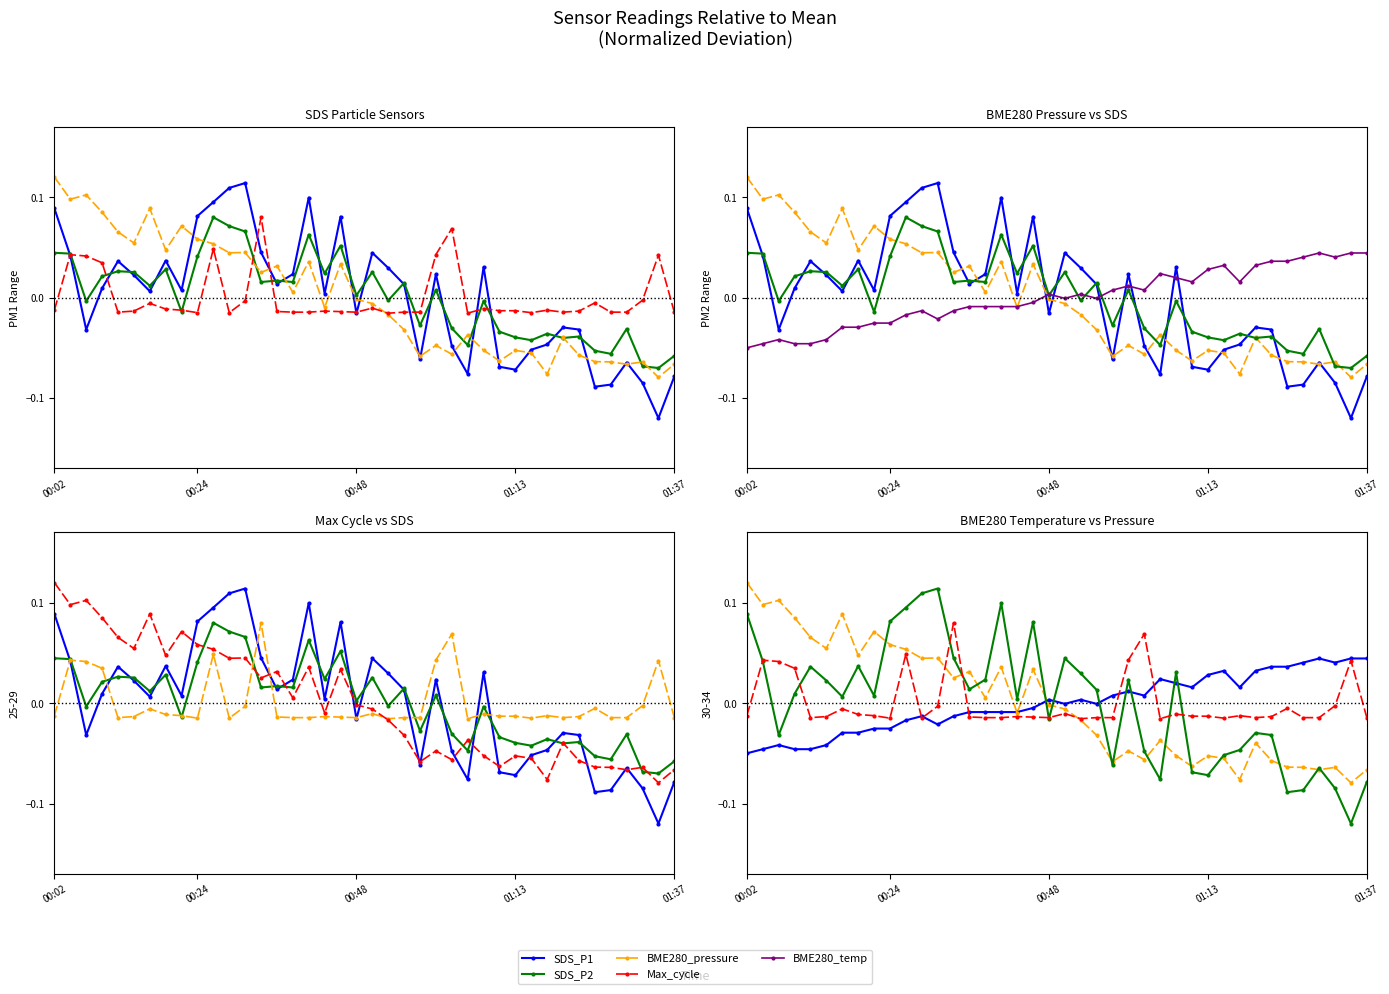

What is the label of the 5th point from the left?

01:37